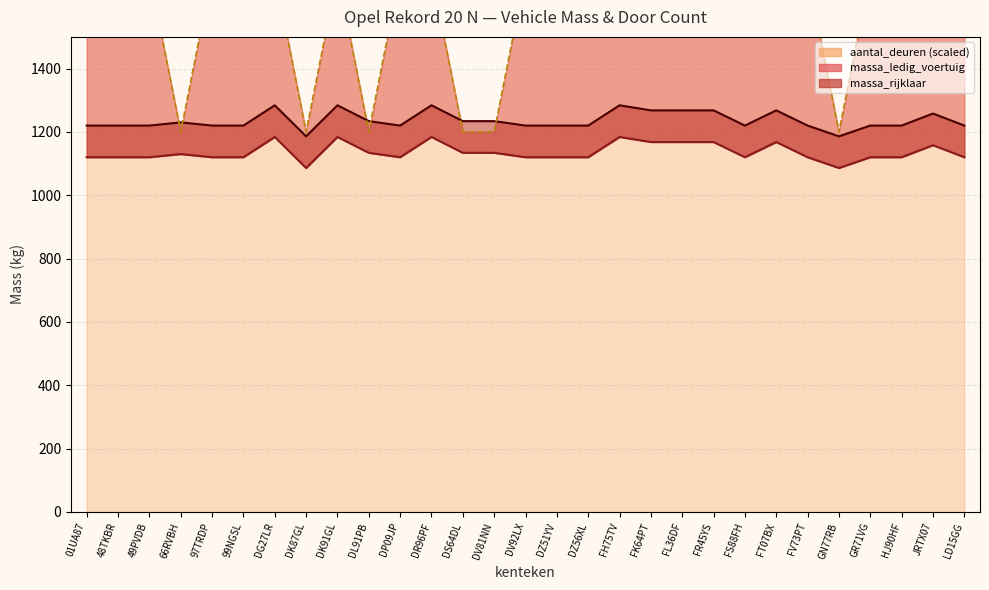

How many distinct data groups are displayed?

3